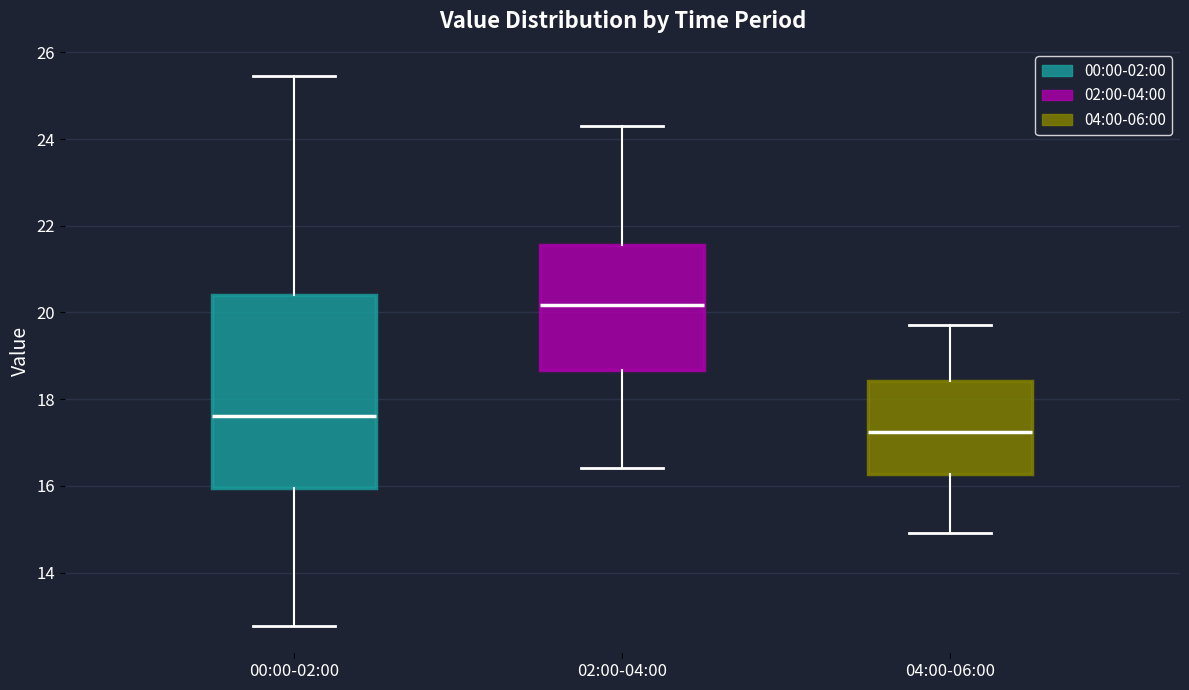

Reading left to right, transcribe this box plot: for each box, give where its median line is, the range the box spans, and where its two whiskers end, as read against the y-axis. The values are not printed on the chart, so give them approximately, as read against the axis.

00:00-02:00: median 17.6, box 16.0 to 20.4, whiskers 12.8 to 25.4
02:00-04:00: median 20.2, box 18.6 to 21.6, whiskers 16.4 to 24.4
04:00-06:00: median 17.2, box 16.2 to 18.4, whiskers 15.0 to 19.8